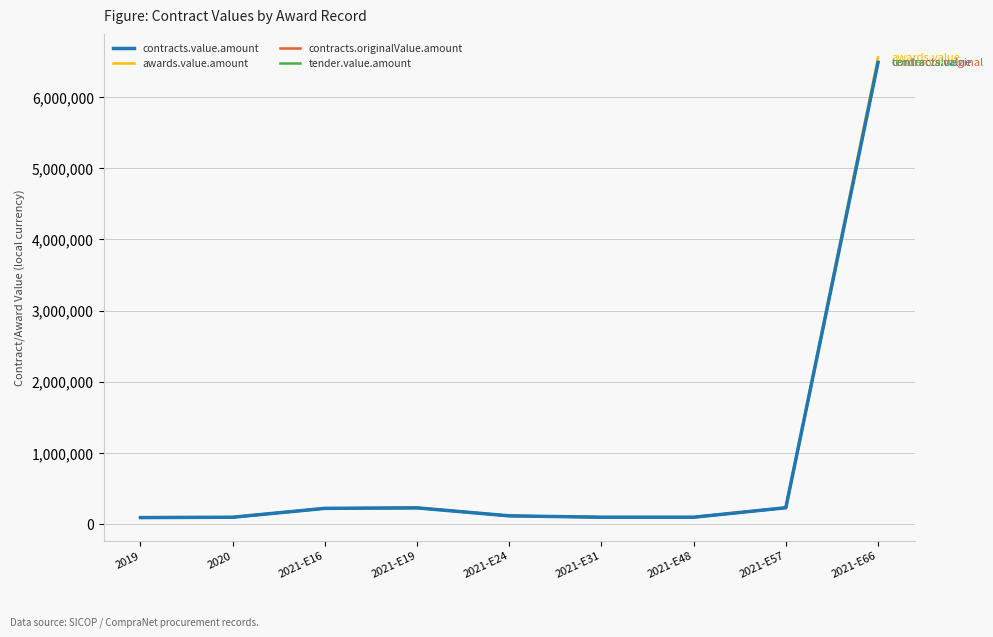

True or false: contracts.originalValue.amount has a value of 6488758.1 at 2021-E66.

True